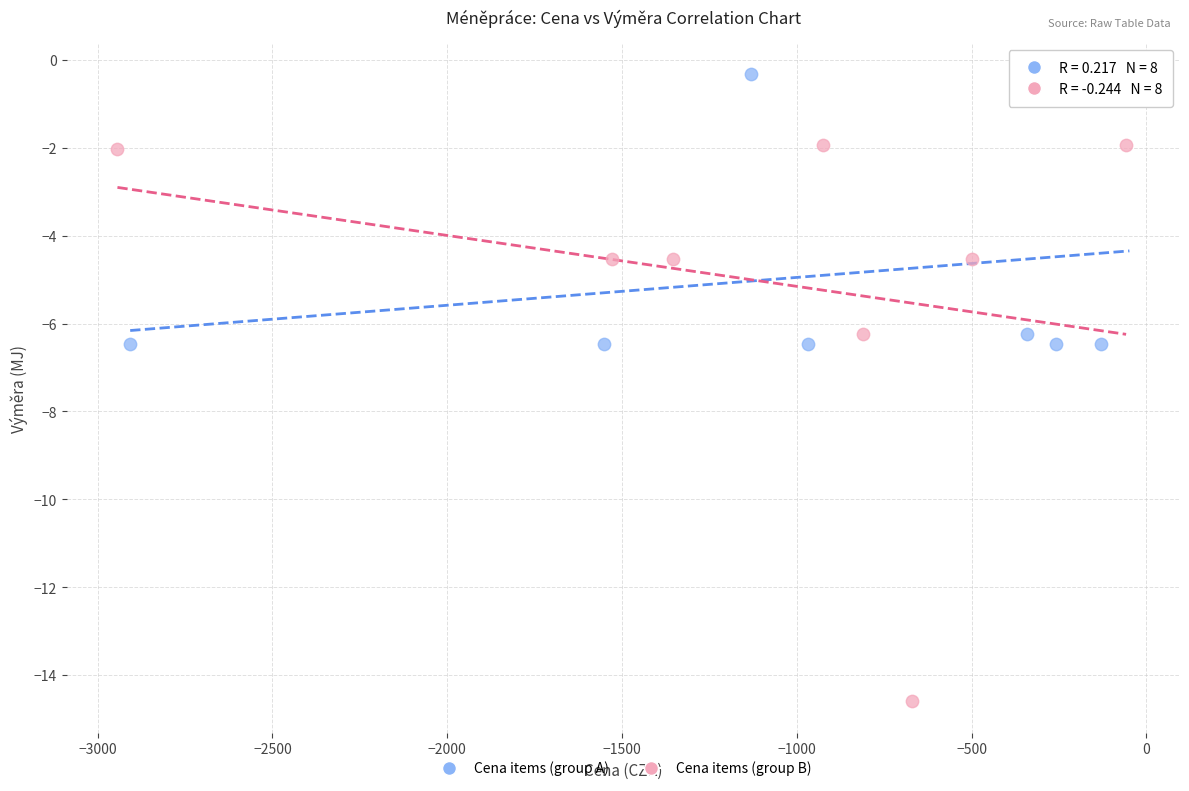

Which series has the widest spread of Y values?

Cena items (group B)